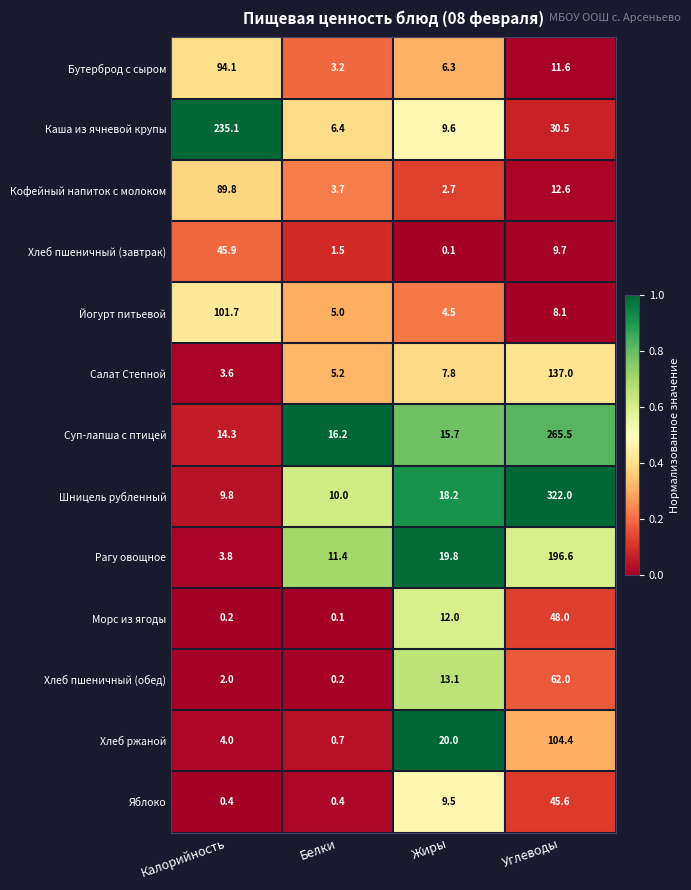

Rank the series by their maximum value, from highest to lowest.

Шницель рубленный, Суп-лапша с птицей, Каша из ячневой крупы, Рагу овощное, Салат Степной, Хлеб ржаной, Йогурт питьевой, Бутерброд с сыром, Кофейный напиток с молоком, Хлеб пшеничный (обед), Морс из ягоды, Хлеб пшеничный (завтрак), Яблоко